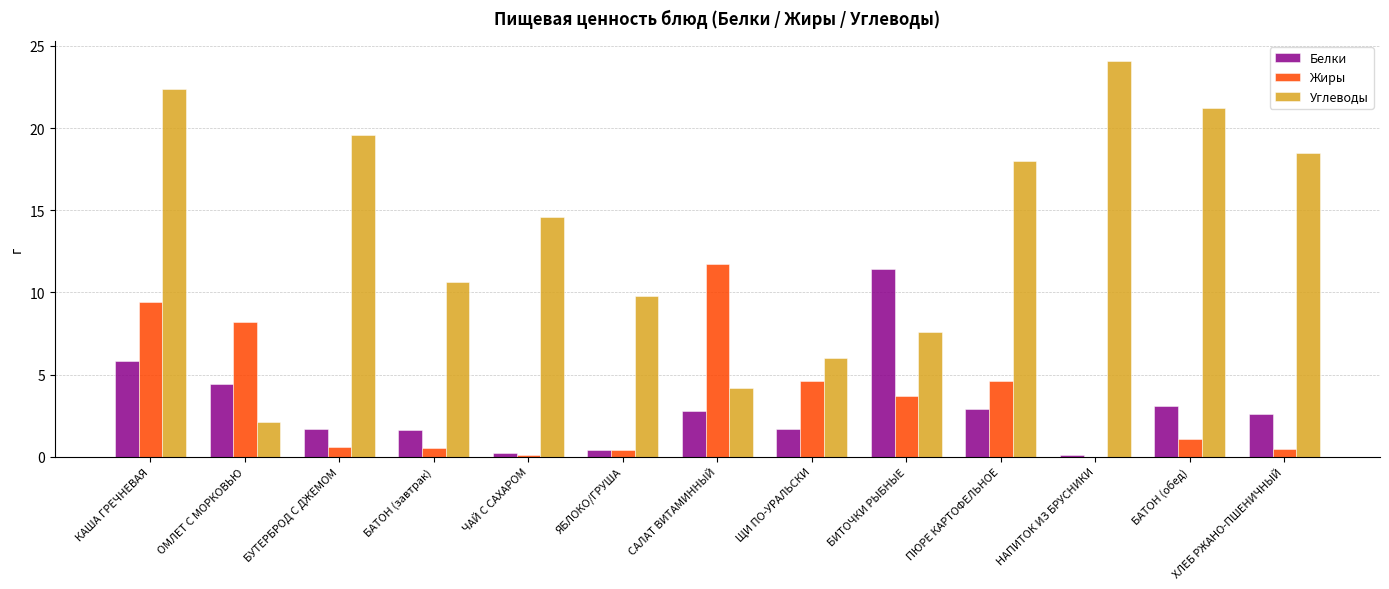

What is the difference between the Белки values at ЯБЛОКО/ГРУША and БАТОН (обед)?

2.7